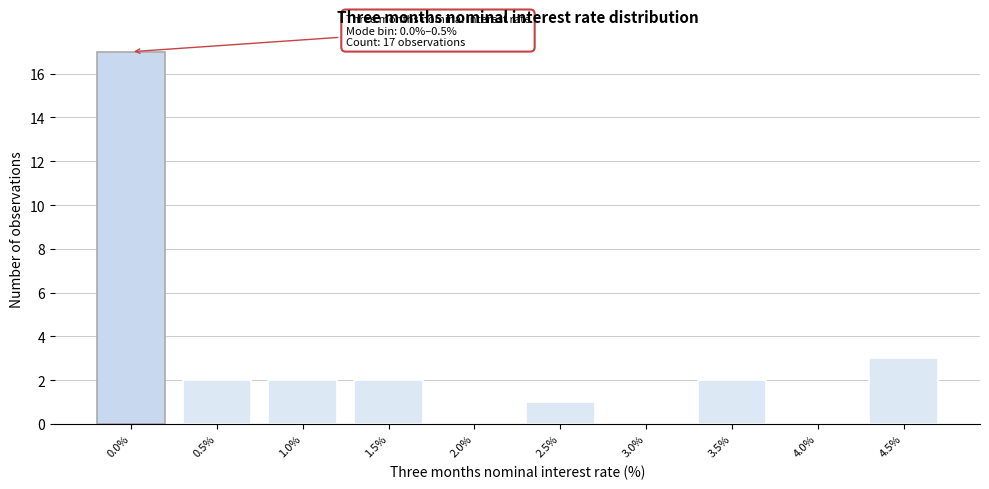

Reading left to right, list all the values displayed in this chart.

0.0%=17	0.5%=2	1.0%=2	1.5%=2	2.0%=0	2.5%=1	3.0%=0	3.5%=2	4.0%=0	4.5%=3